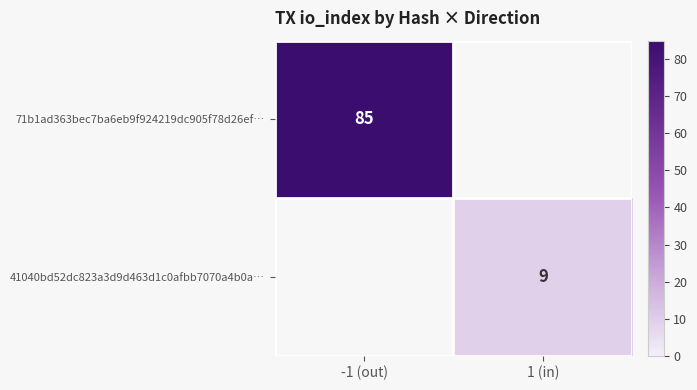

The 71b1ad363bec7ba6eb9f924219dc905f78d26ef… series shows 34 at -1 (out). True or false?

False